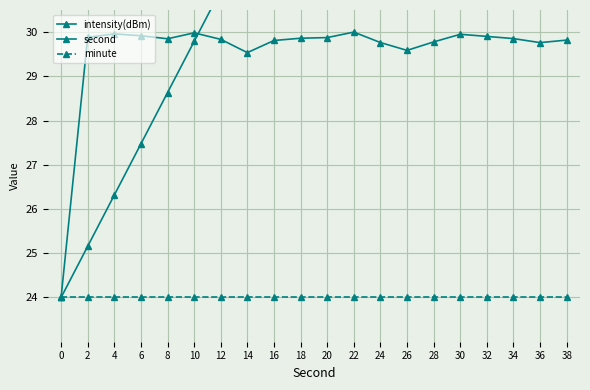

What is the minimum value for intensity(dBm)?

24.0